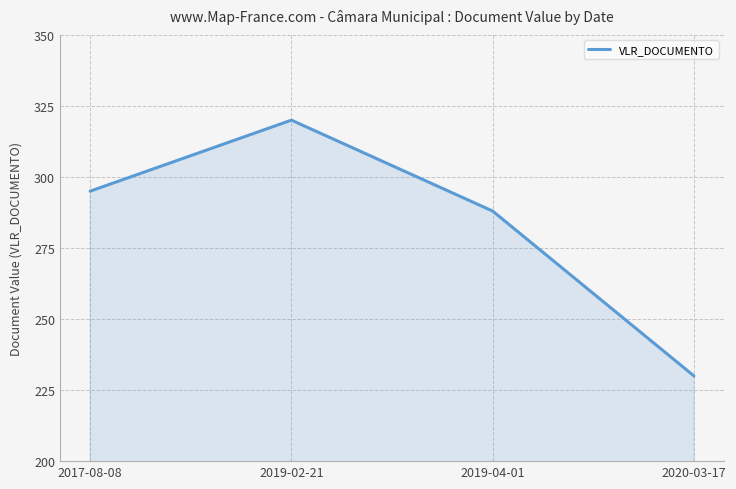

What is the average value?

283